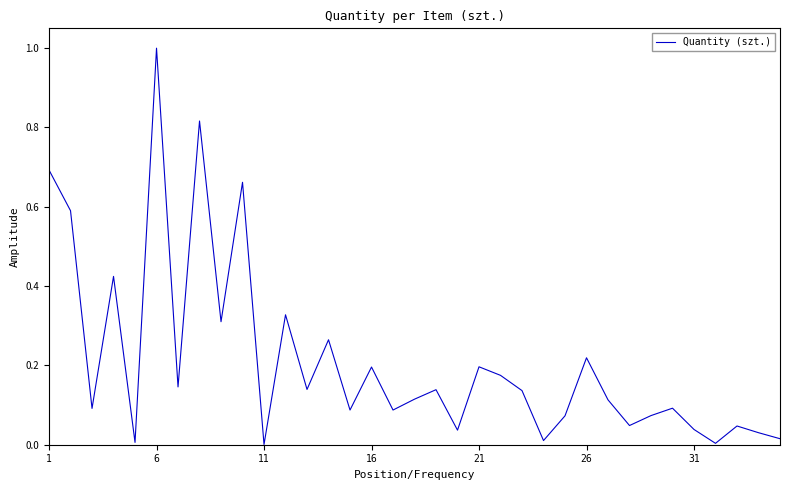

What is the difference between the maximum and minimum values?

1.0